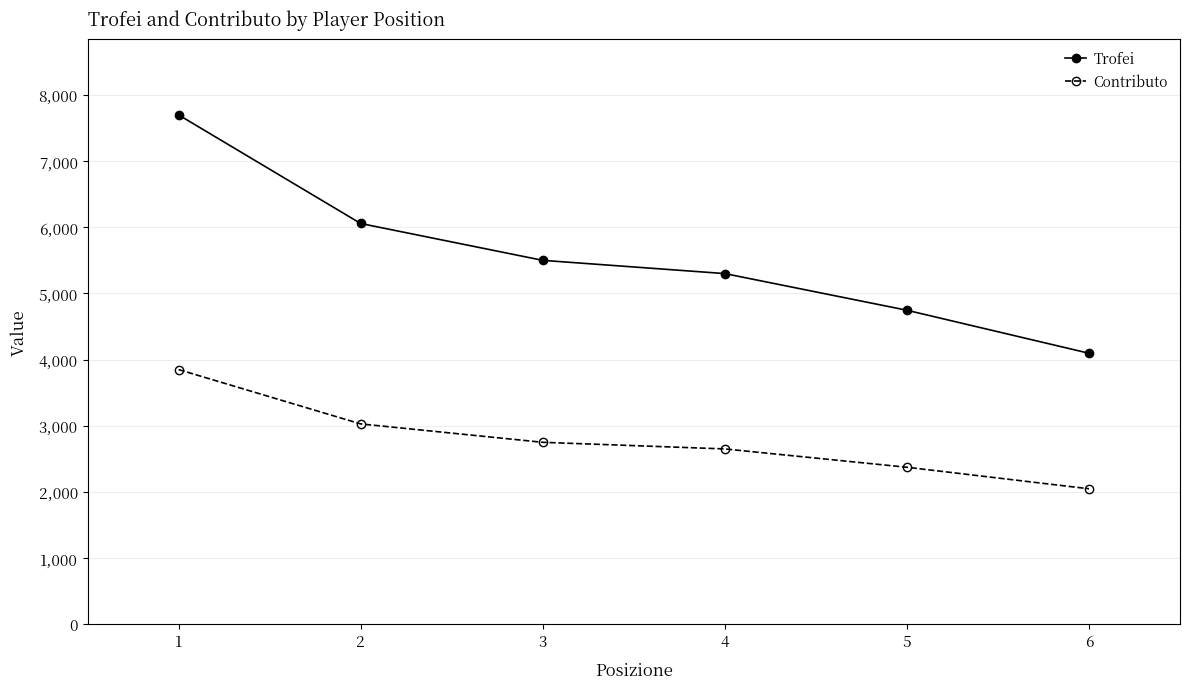

Does the chart have visible grid lines?

Yes